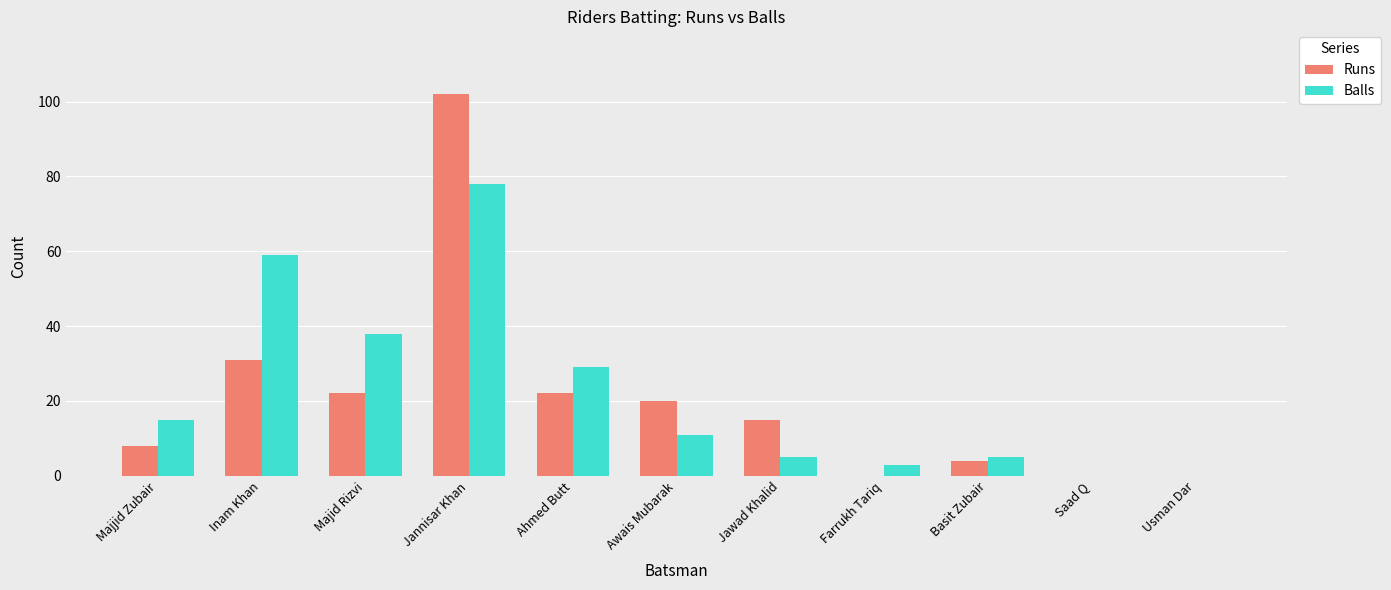

What is the sum of all Balls values?

243